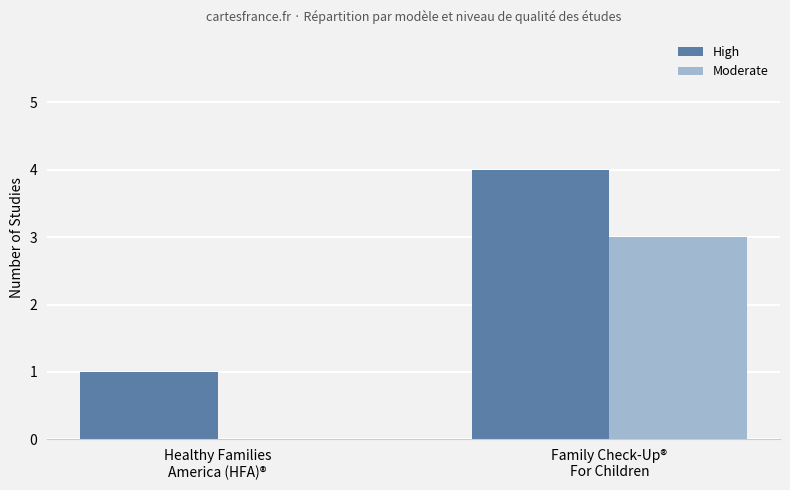

What is the highest value of the High series?

4